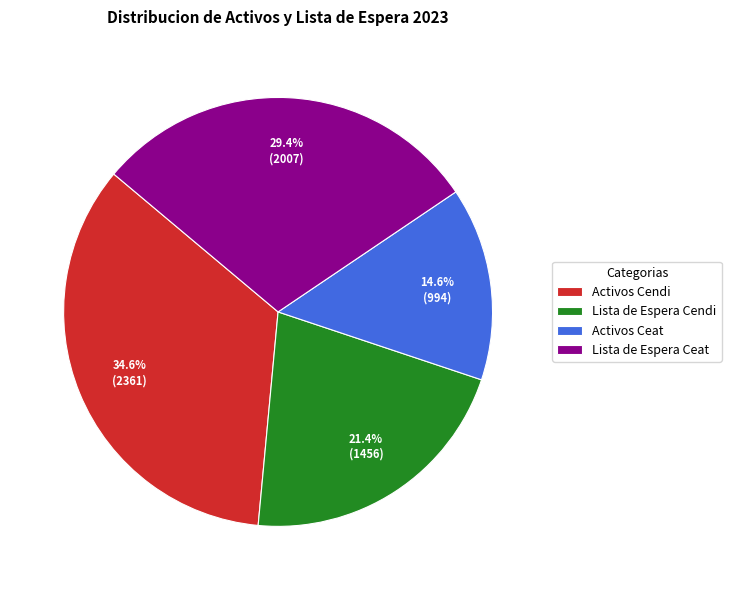

Is Activos Cendi the majority of the pie?

No